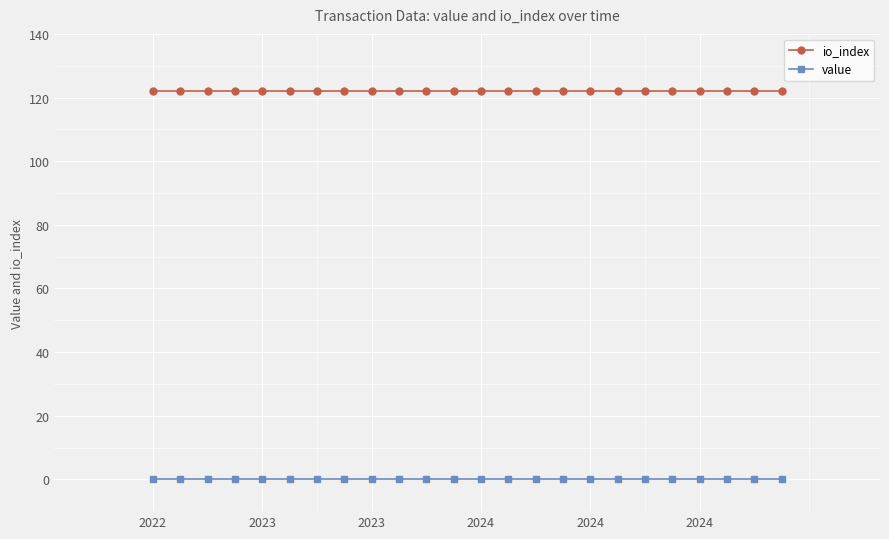

What is the sum of all io_index values?

2928.0